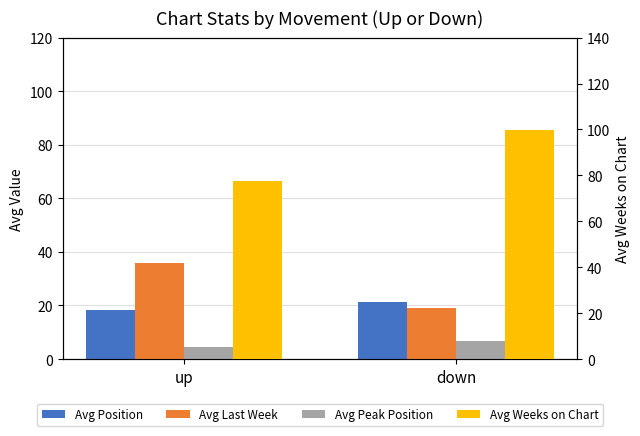

What is the difference between the Avg Weeks on Chart values at down and up?

22.2